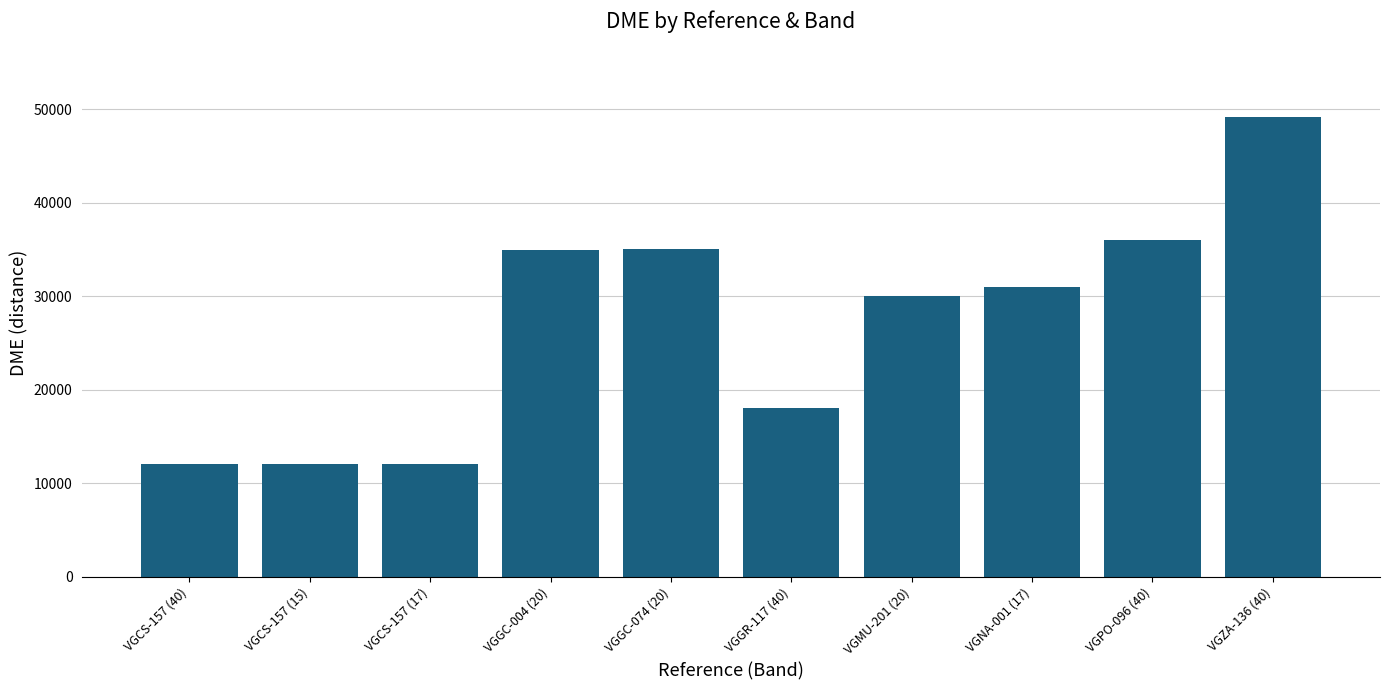

Is it true that the value at VGCS-157 (40) is 19947?

False